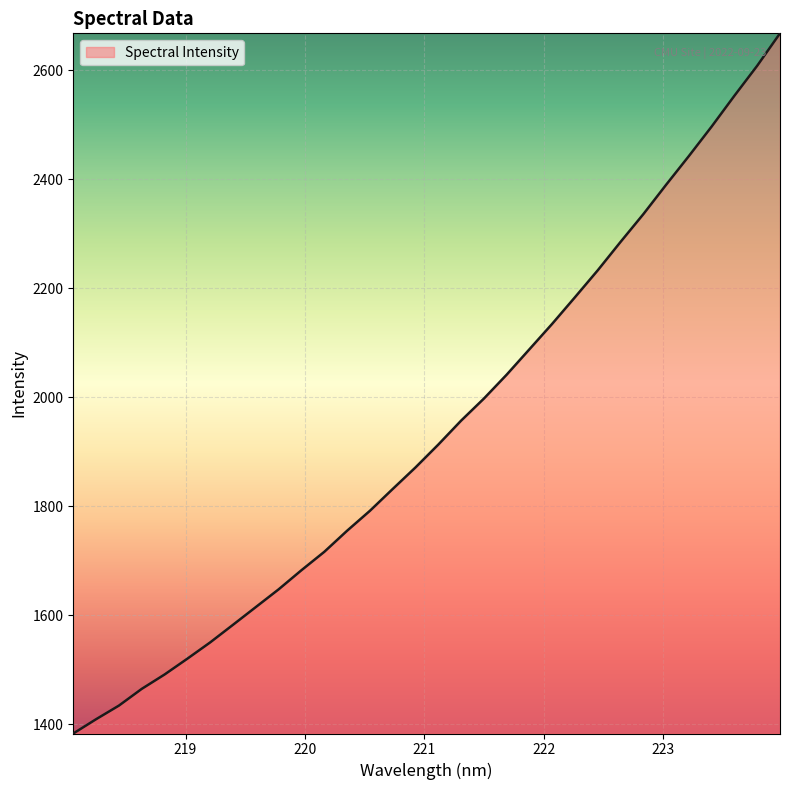

Reading left to right, extract all data points from this chart.

1382.9	1409.1	1434.1	1464.8	1491.1	1520.2	1550.1	1582.4	1614.9	1647.4	1682.5	1716.2	1754.9	1791.5	1831.5	1871.1	1913.0	1956.9	1997.4	2041.3	2088.0	2134.8	2183.6	2233.0	2285.1	2336.0	2389.9	2442.6	2496.8	2553.3	2608.3	2667.7